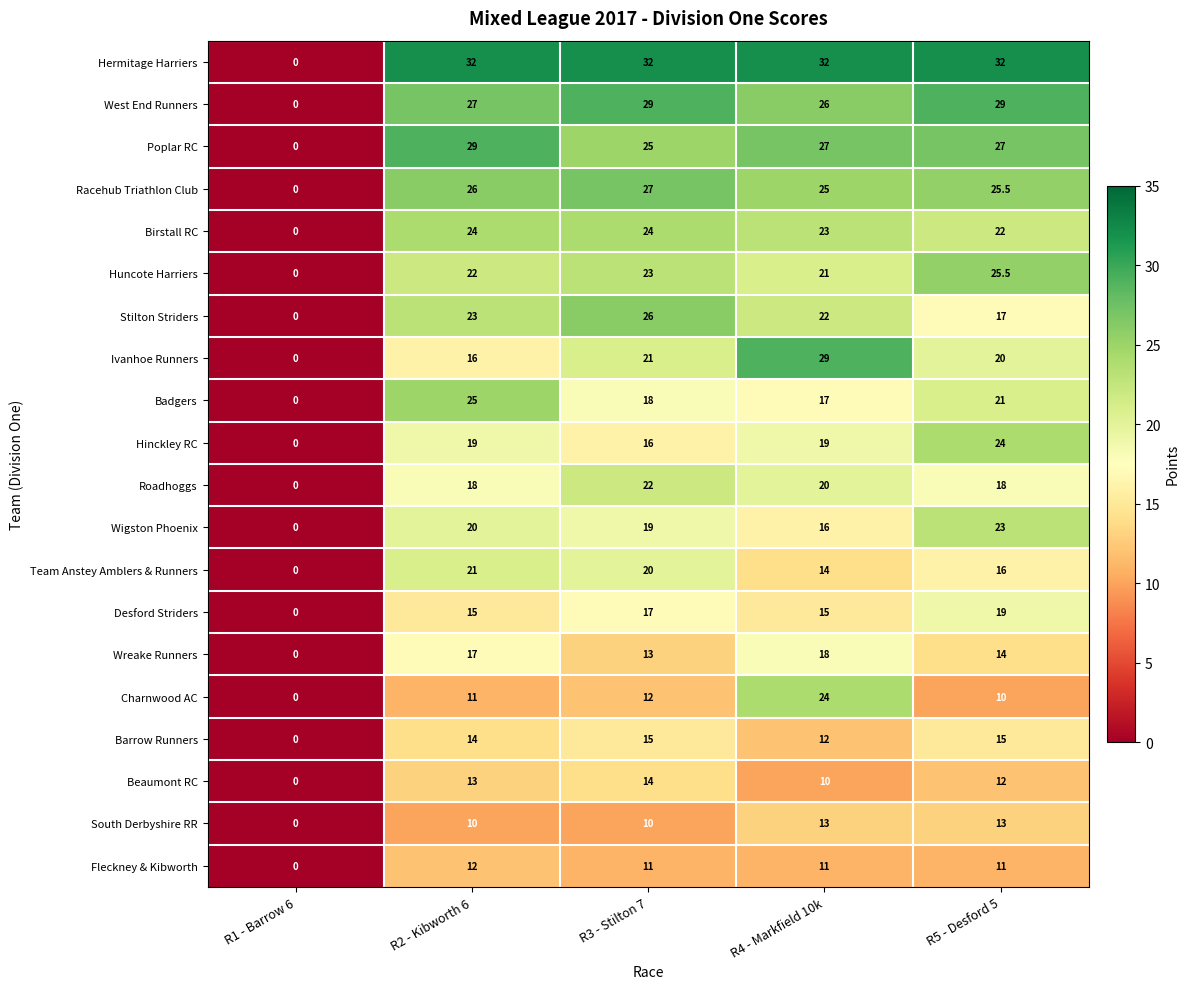

The value of Poplar RC at R1 - Barrow 6 is -18.0. True or false?

False